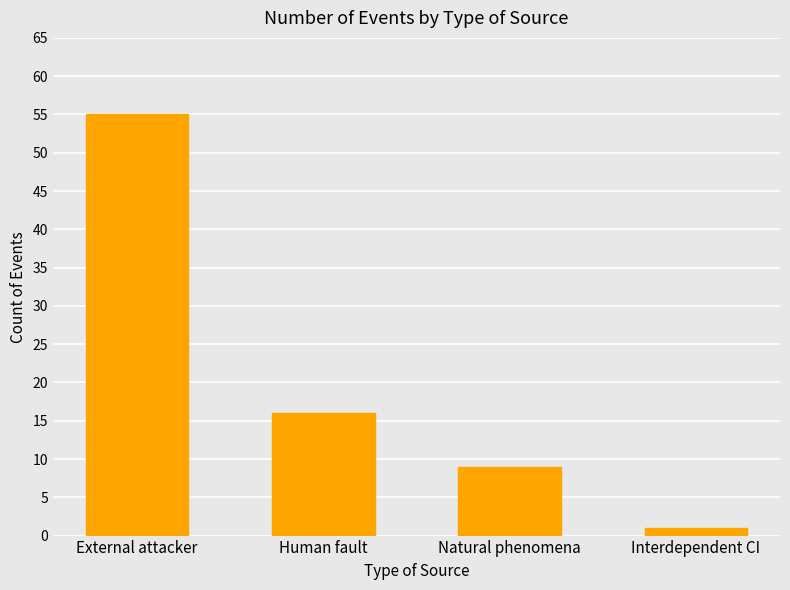

Where does the data first go above 16?

External attacker